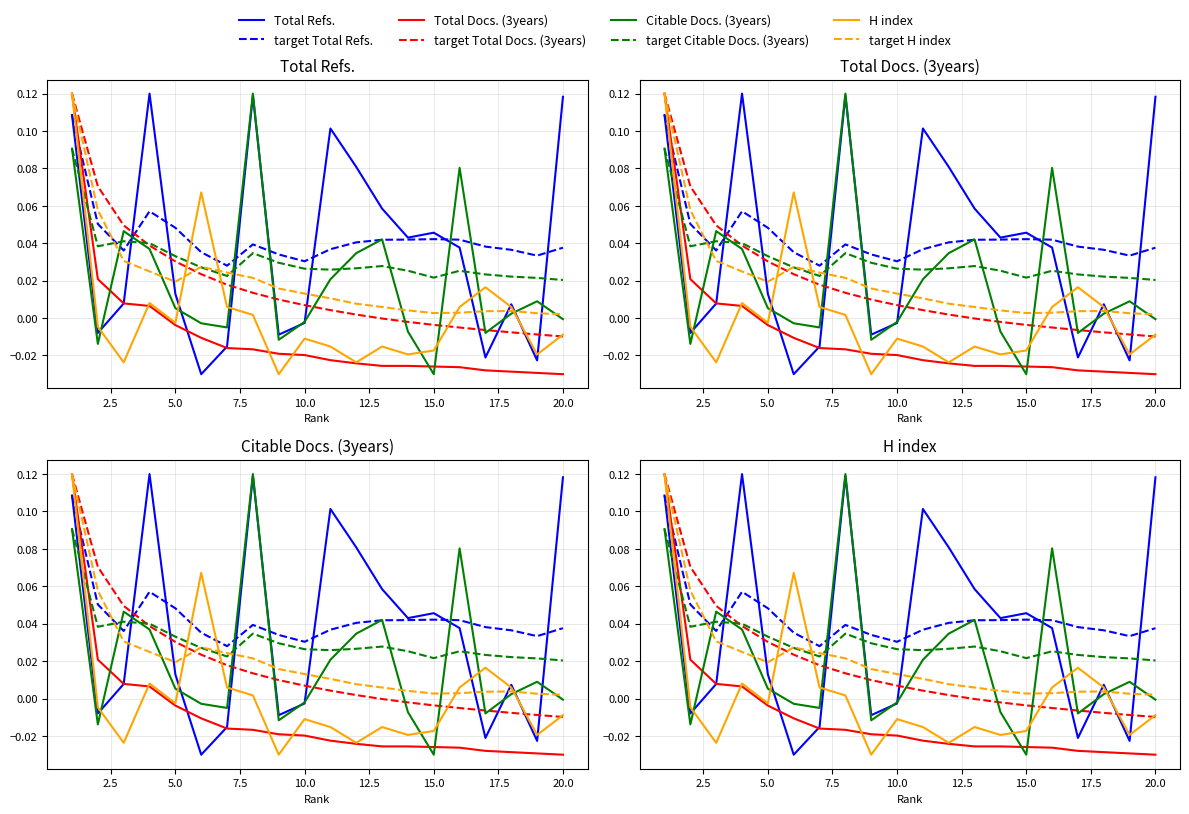

Reading left to right, transcribe all the data shown in this chart.

Total Refs.: 0.1	-0.0	0.0	0.1	0.0	-0.0	-0.0	0.1	-0.0	-0.0	0.1	0.1	0.1	0.0	0.0	0.0	-0.0	0.0	-0.0	0.1
Total Docs. (3years): 0.1	0.0	0.0	0.0	-0.0	-0.0	-0.0	-0.0	-0.0	-0.0	-0.0	-0.0	-0.0	-0.0	-0.0	-0.0	-0.0	-0.0	-0.0	-0.0
Citable Docs. (3years): 0.1	-0.0	0.0	0.0	0.0	-0.0	-0.0	0.1	-0.0	-0.0	0.0	0.0	0.0	-0.0	-0.0	0.1	-0.0	0.0	0.0	-0.0
H index: 0.1	-0.0	-0.0	0.0	-0.0	0.1	0.0	0.0	-0.0	-0.0	-0.0	-0.0	-0.0	-0.0	-0.0	0.0	0.0	0.0	-0.0	-0.0